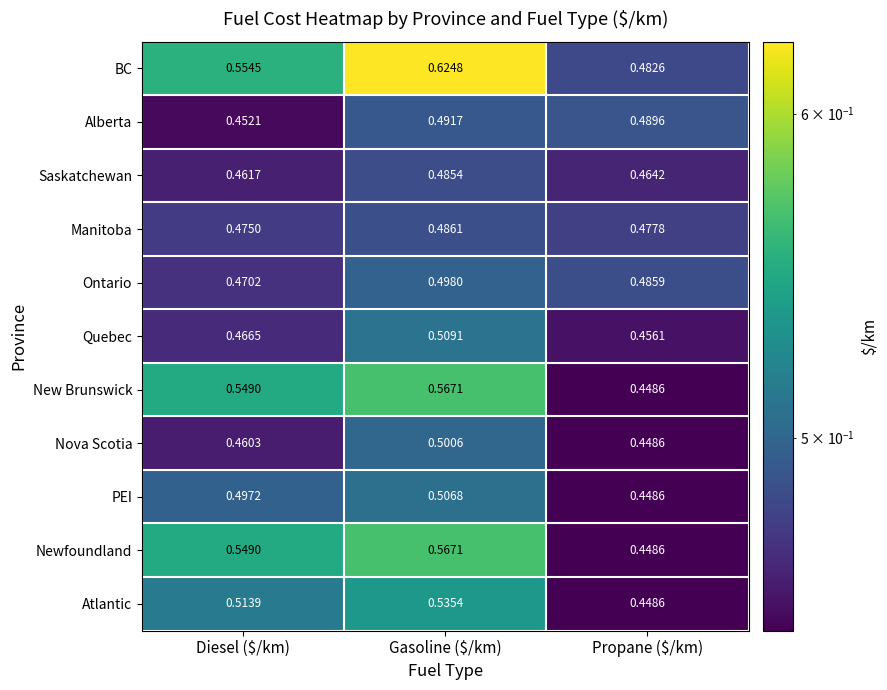

Where is BC nearest to the value 0?

Propane ($/km)